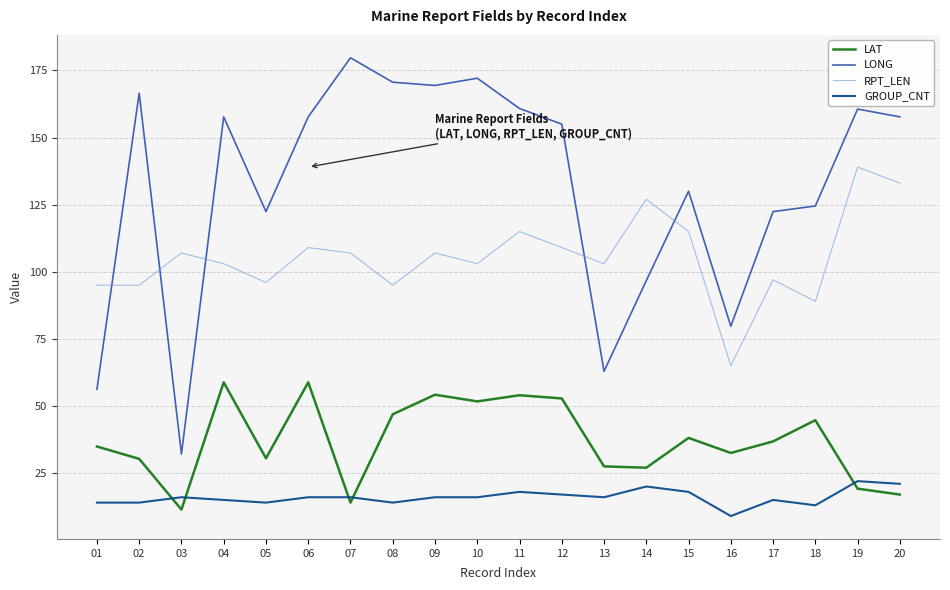

Is the value of LAT at 10 greater than the value of RPT_LEN at 12?

No